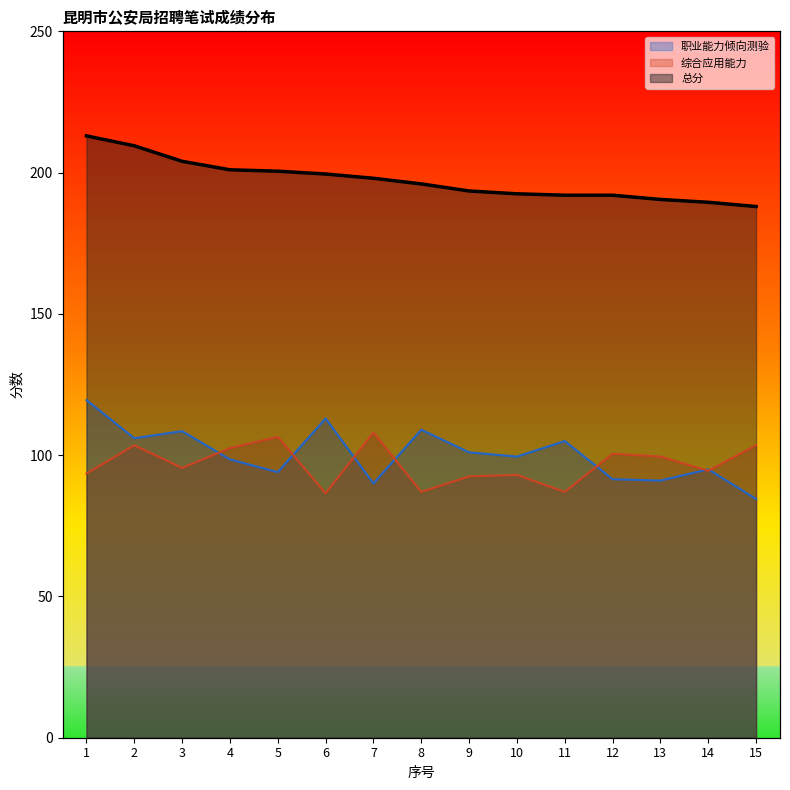

Is the value of 总分 at 12 greater than the value of 职业能力倾向测验 at 15?

Yes